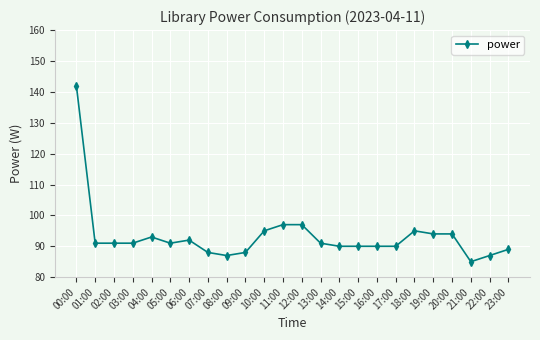

What is the label of the 11th point from the right?

13:00